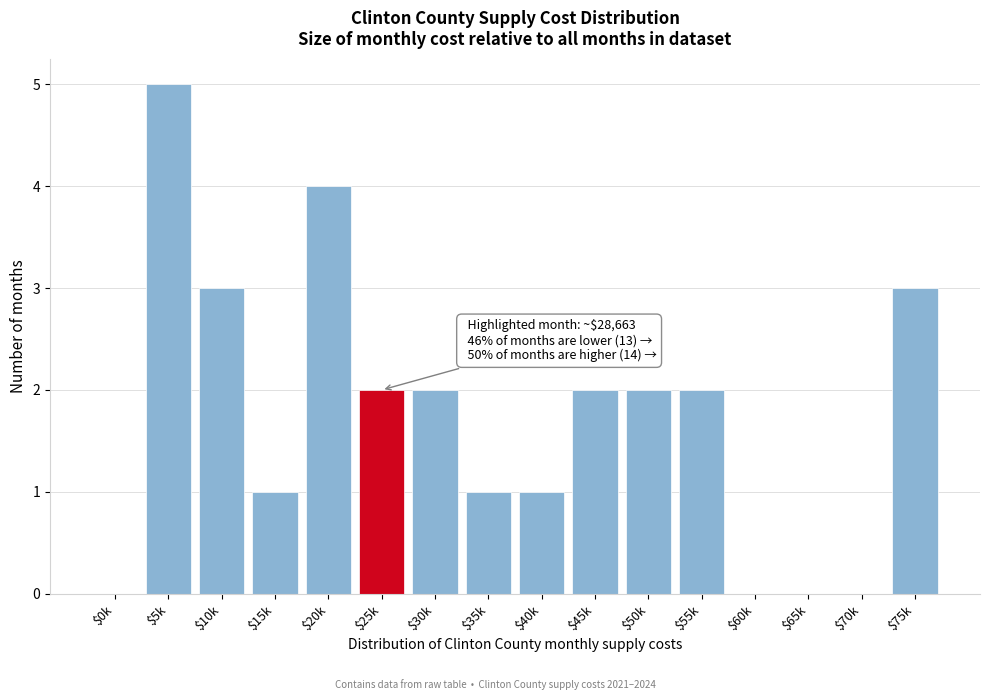

What is the greatest value displayed?

5